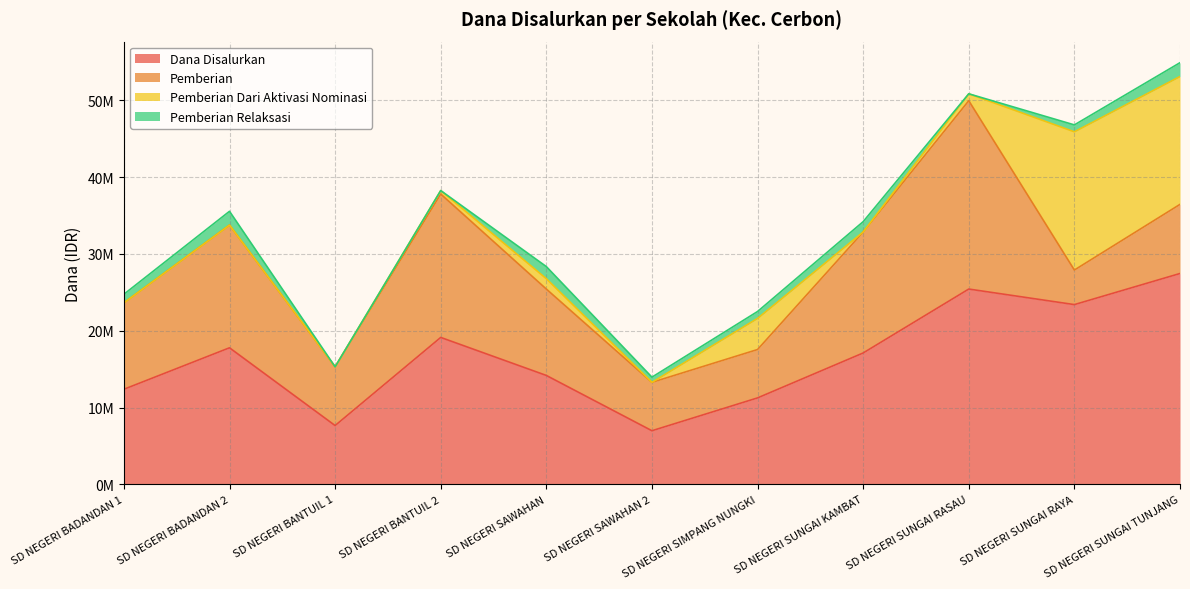

Between SD NEGERI BADANDAN 2 and SD NEGERI SAWAHAN 2, which is larger?

SD NEGERI BADANDAN 2